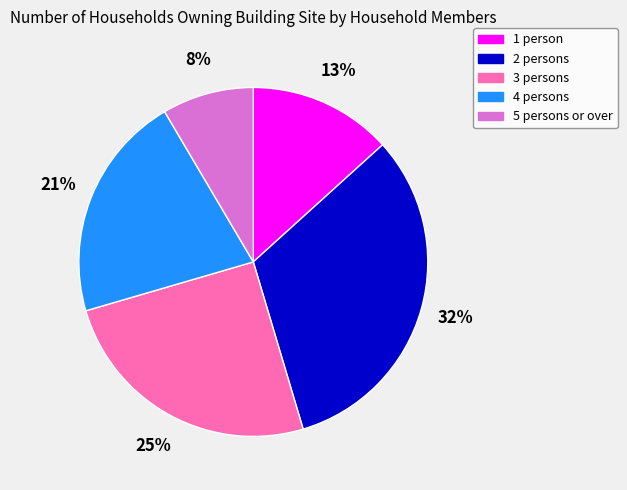

How many slices are in this pie chart?

5